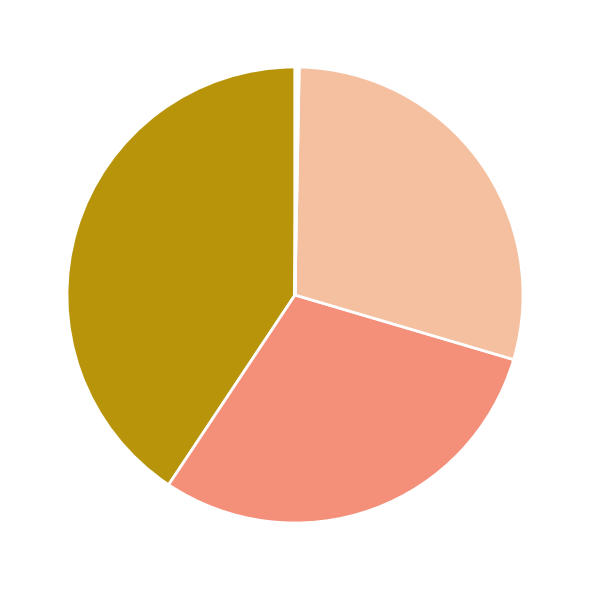

To the nearest percent, what is the difference between the largest and smallest slice percentages?

41%